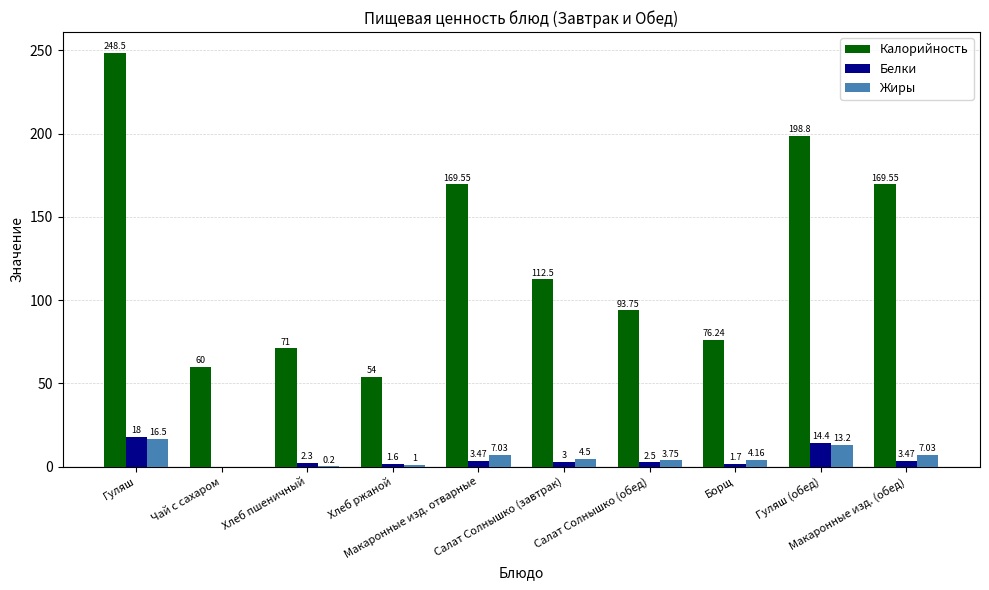

What is the sum of all Жиры values?

57.4